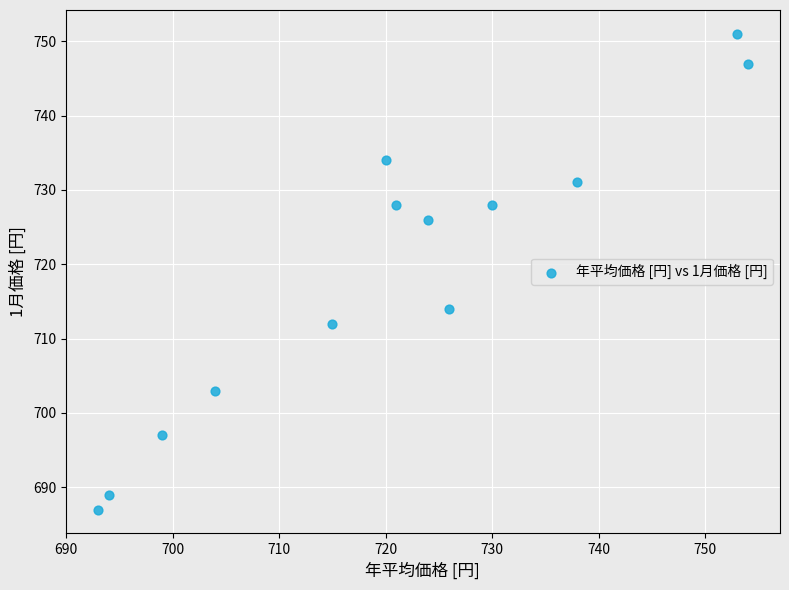

What is the range of X values (max minus min)?

61